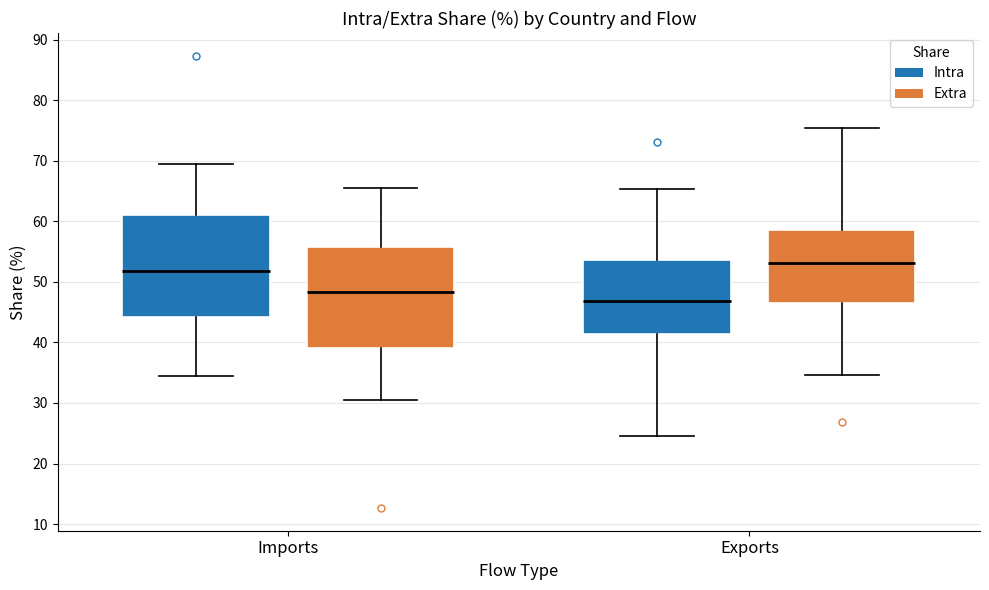

Which box's median line is the highest?

Exports (Extra)